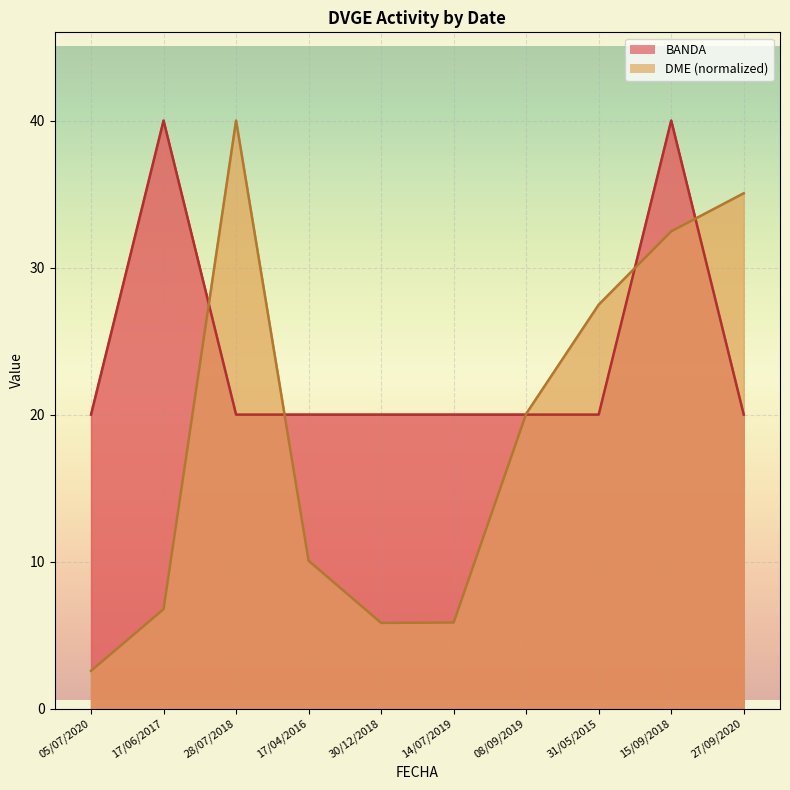

Reading left to right, what are all the values shown in this chart?

BANDA: 05/07/2020=20.0	17/06/2017=40.0	28/07/2018=20.0	17/04/2016=20.0	30/12/2018=20.0	14/07/2019=20.0	08/09/2019=20.0	31/05/2015=20.0	15/09/2018=40.0	27/09/2020=20.0
DME_numeric: 05/07/2020=2.6	17/06/2017=6.8	28/07/2018=40.0	17/04/2016=10.1	30/12/2018=5.8	14/07/2019=5.9	08/09/2019=20.1	31/05/2015=27.5	15/09/2018=32.5	27/09/2020=35.1